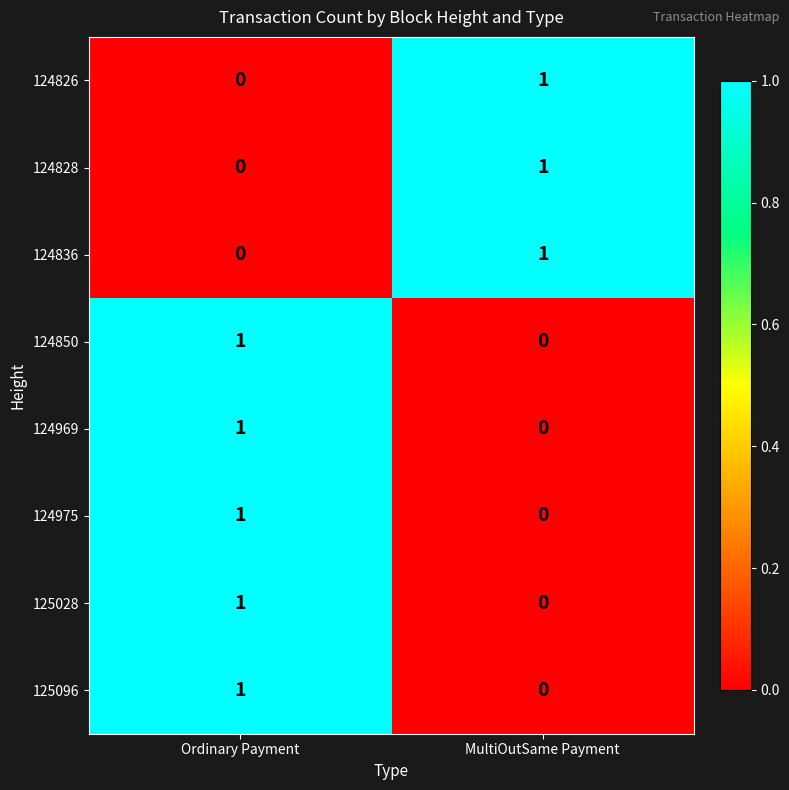

Which category has the highest value in the 125028 series?

Ordinary Payment